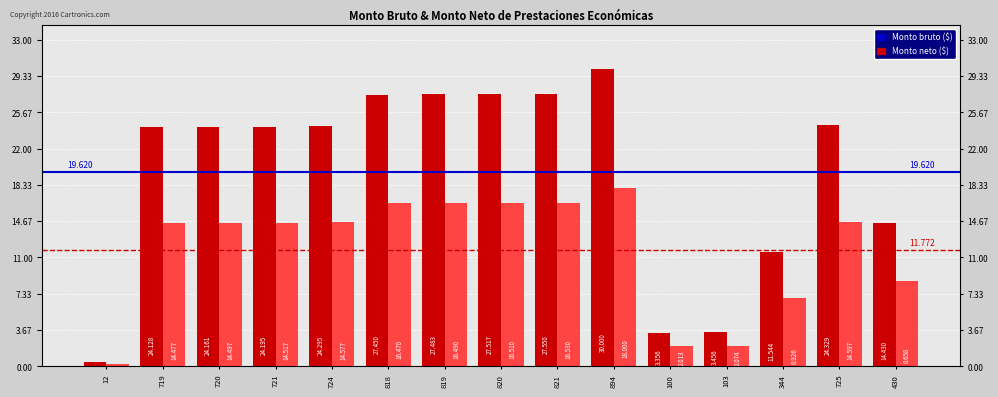

Where is Monto bruto ($) nearest to the value 15?

430